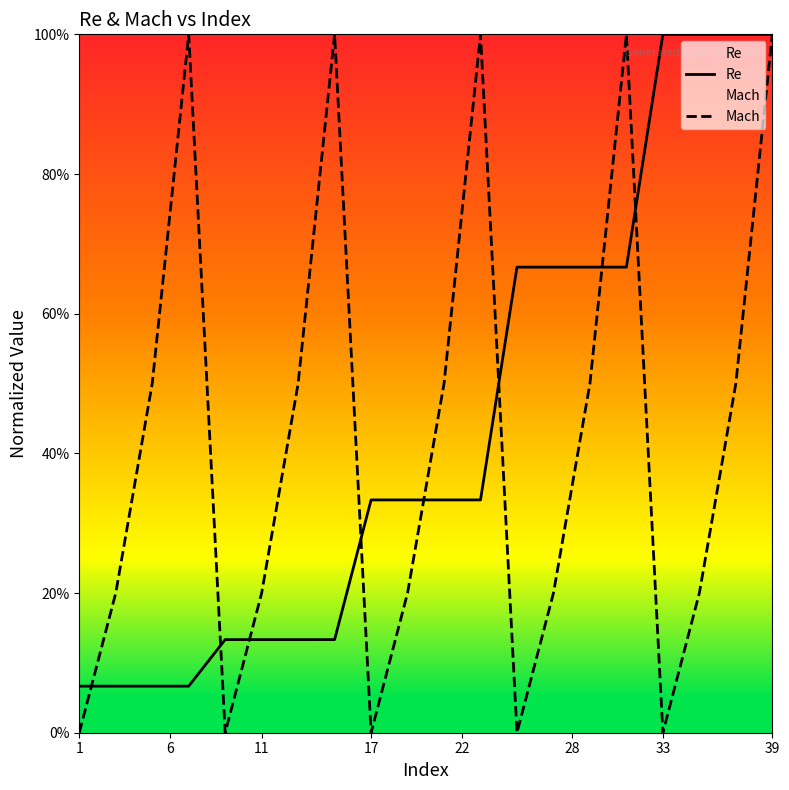

How many intersections are there between Re and Mach?

8